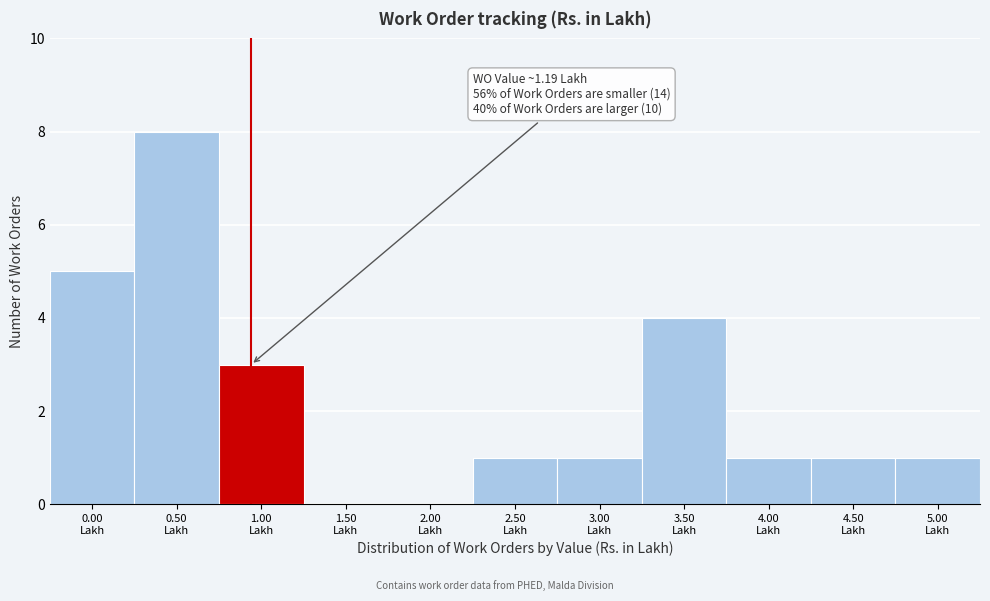

What is the maximum value shown in the chart?

8